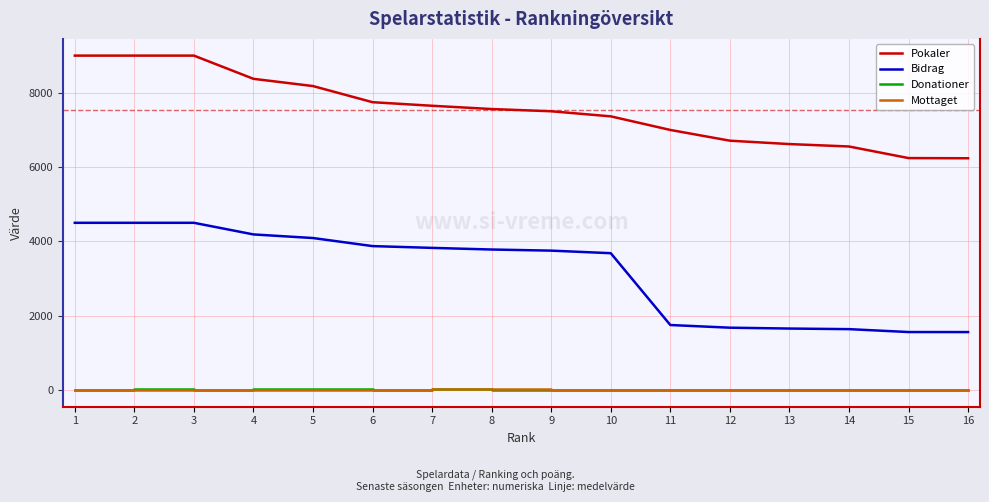

True or false: Pokaler and Donationer cross at least once.

False